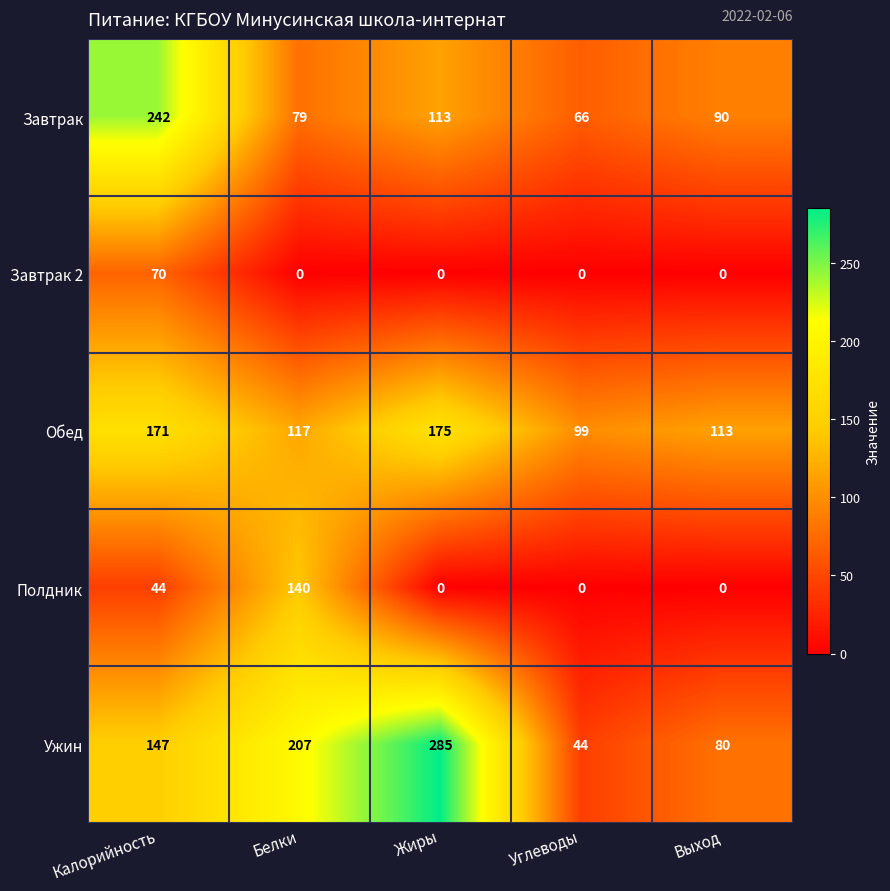

Reading left to right, list all the values displayed in this chart.

Завтрак: 242	79	113	66	90
Завтрак 2: 70	0	0	0	0
Обед: 171	117	175	99	113
Полдник: 44	140	0	0	0
Ужин: 147	207	285	44	80